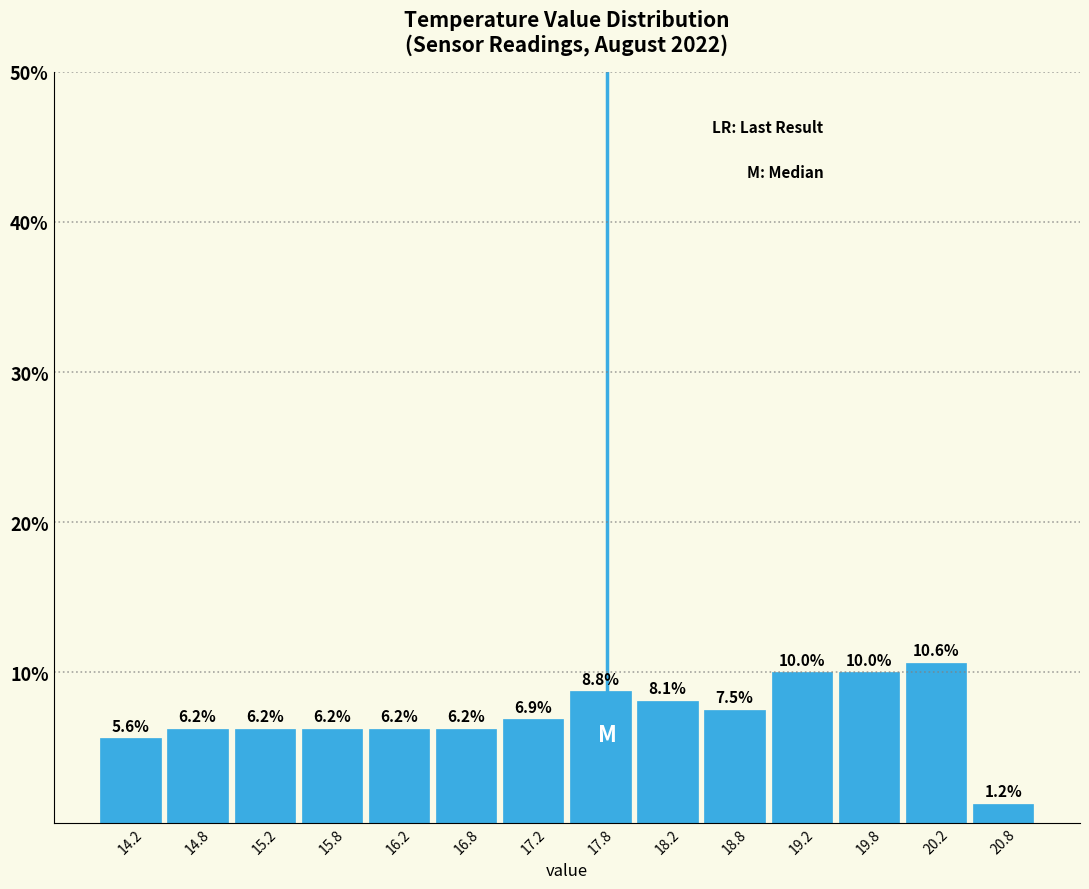

Reading left to right, list every bar in this chart as the range it spans on the x-axis followed by its height.

14.0 to 14.5: 5.6
14.5 to 15.0: 6.2
15.0 to 15.5: 6.2
15.5 to 16.0: 6.2
16.0 to 16.5: 6.2
16.5 to 17.0: 6.2
17.0 to 17.5: 6.9
17.5 to 18.0: 8.8
18.0 to 18.5: 8.1
18.5 to 19.0: 7.5
19.0 to 19.5: 10.0
19.5 to 20.0: 10.0
20.0 to 20.5: 10.6
20.5 to 21.0: 1.2